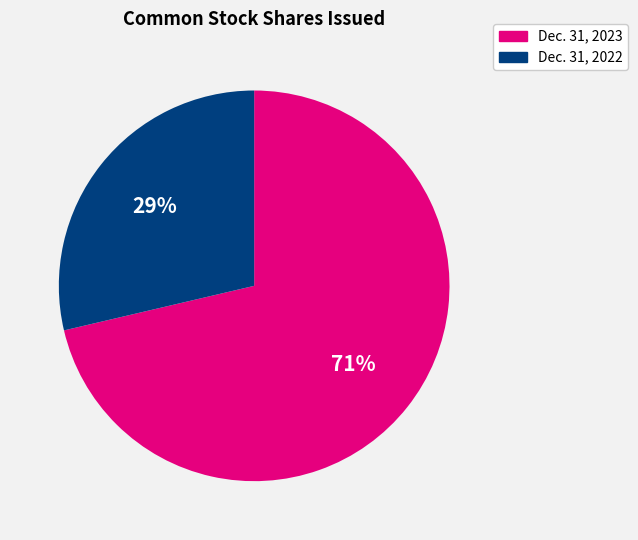

Is Dec. 31, 2022 the majority of the pie?

No